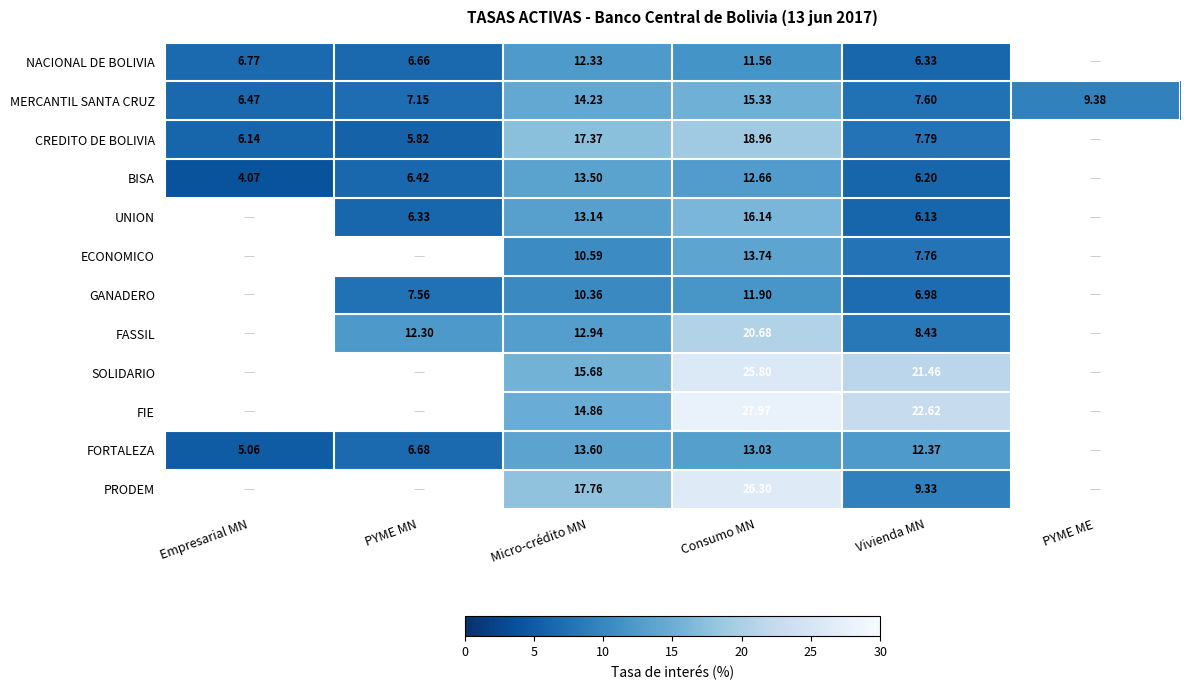

At how many categories does at least one series exceed 2?

6